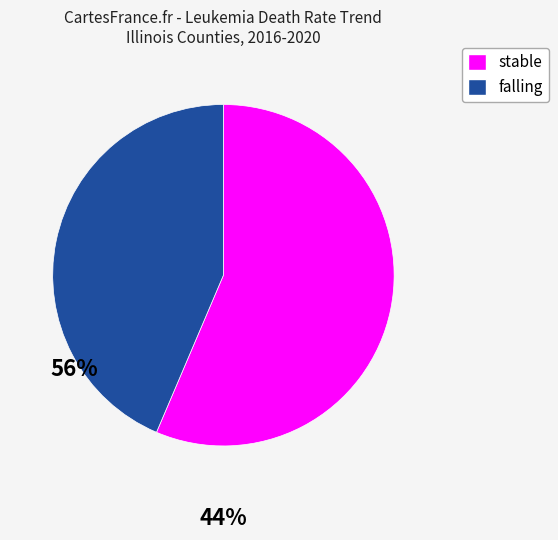

Rank the categories by value from highest to lowest.

stable, falling